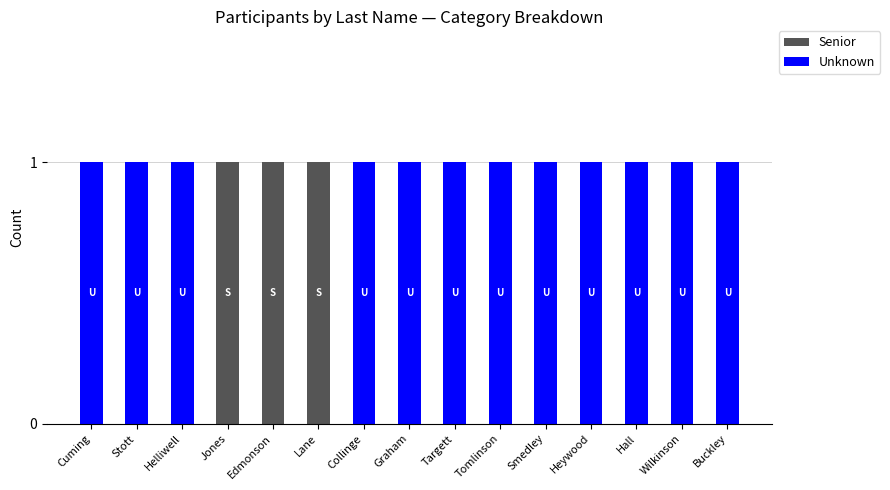

The value of Senior at Tomlinson is 0. True or false?

True